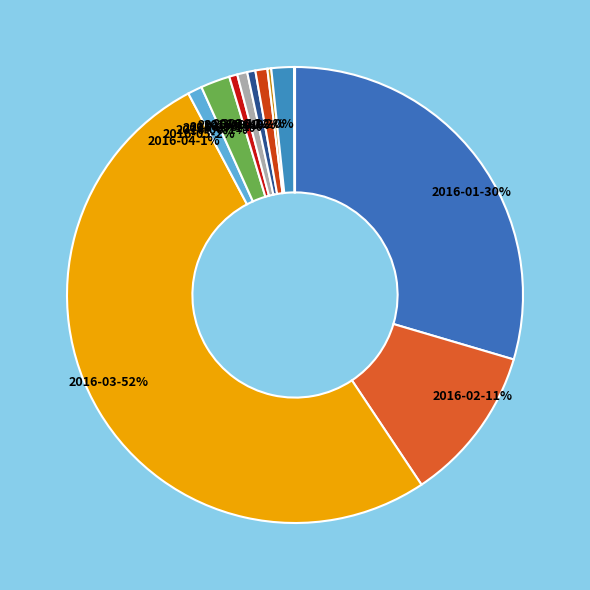

Which category has the biggest portion of the pie?

2016-03